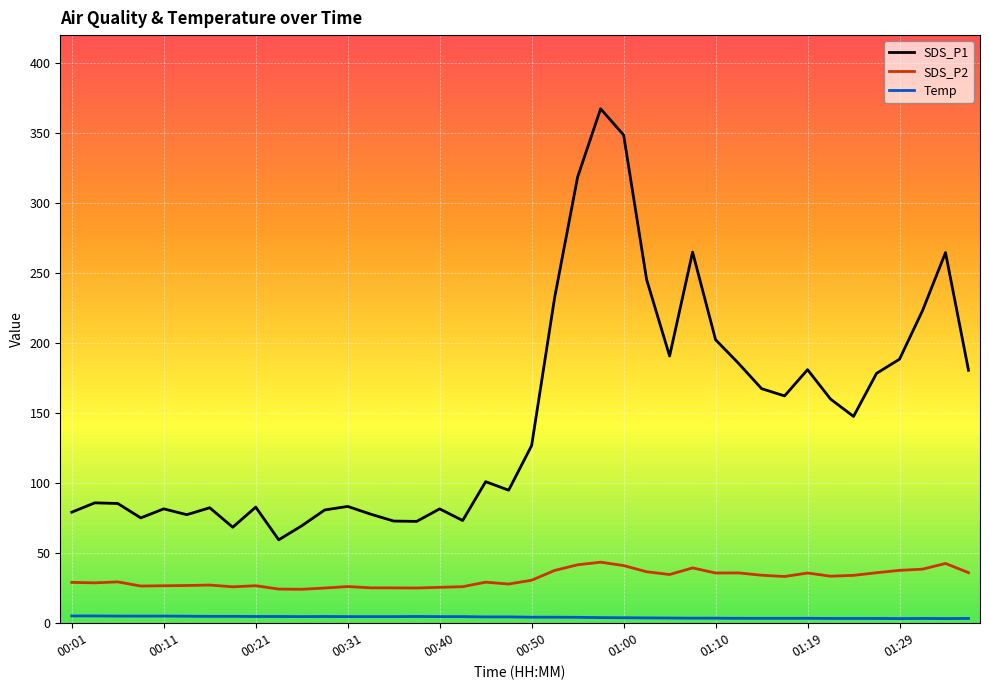

What is the maximum value shown in the chart?

367.4